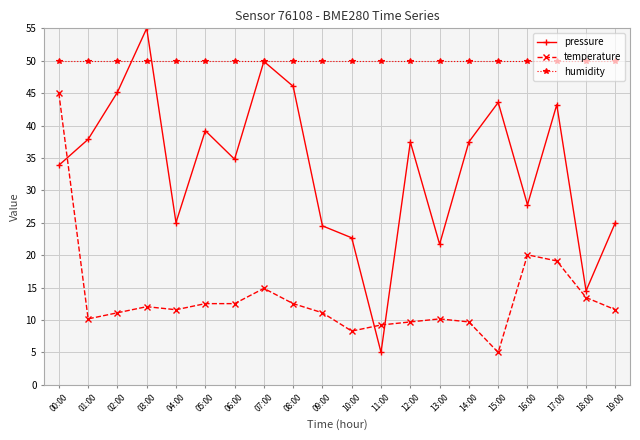

What is the maximum value shown in the chart?

55.0